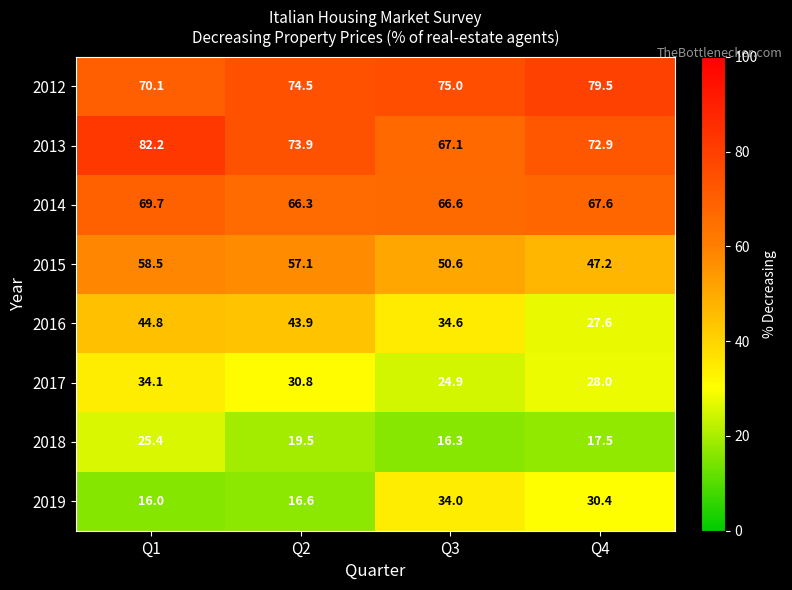

Which label corresponds to the largest value in the chart?

Q1